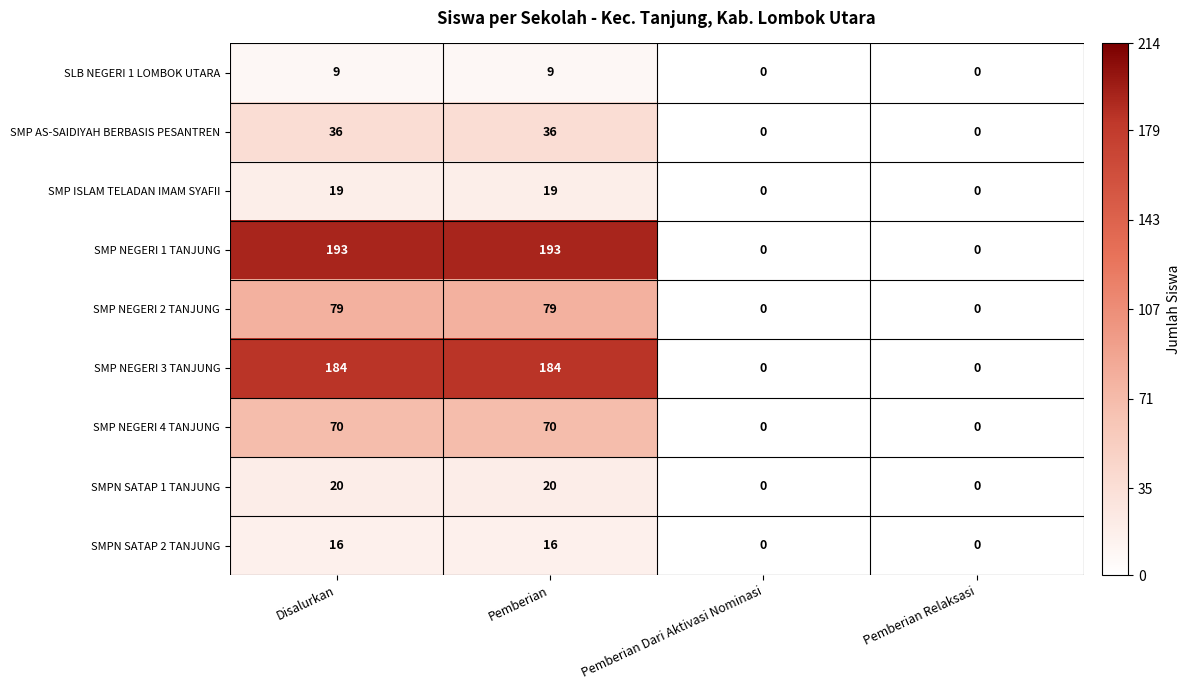

What is the spread (max minus min) of values at Pemberian?

184